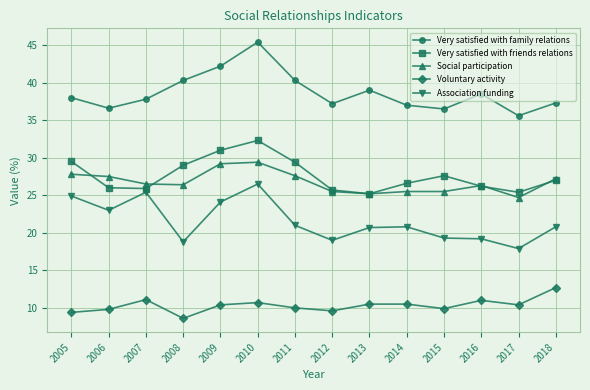

At which category is the sum across all series the highest?

2010